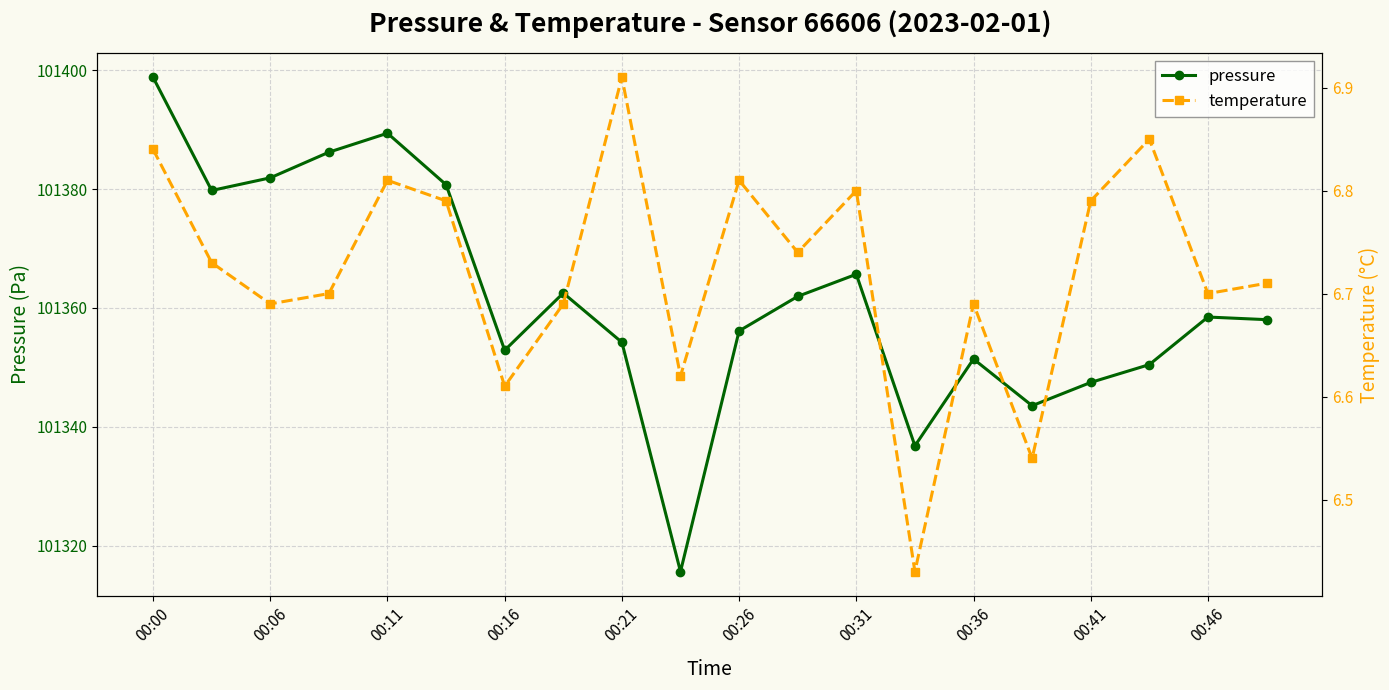

What is the highest value of the pressure series?

101398.8